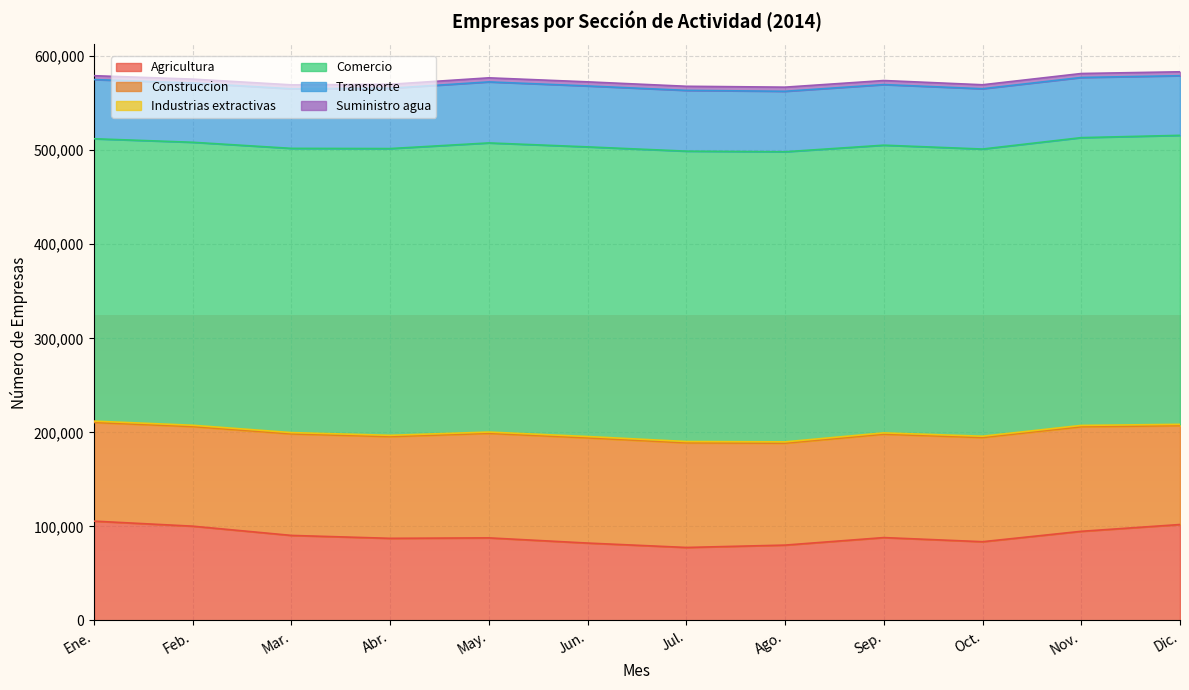

Which series has the widest spread of values?

Agricultura